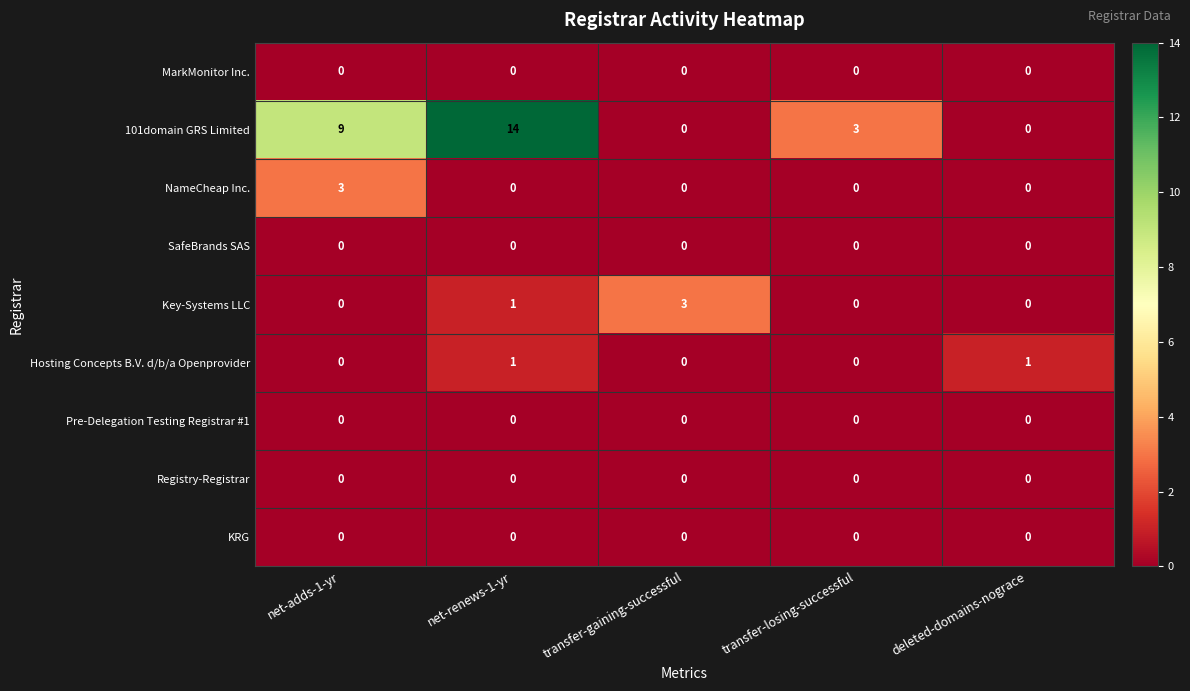

Which series has the largest total across all categories?

101domain GRS Limited